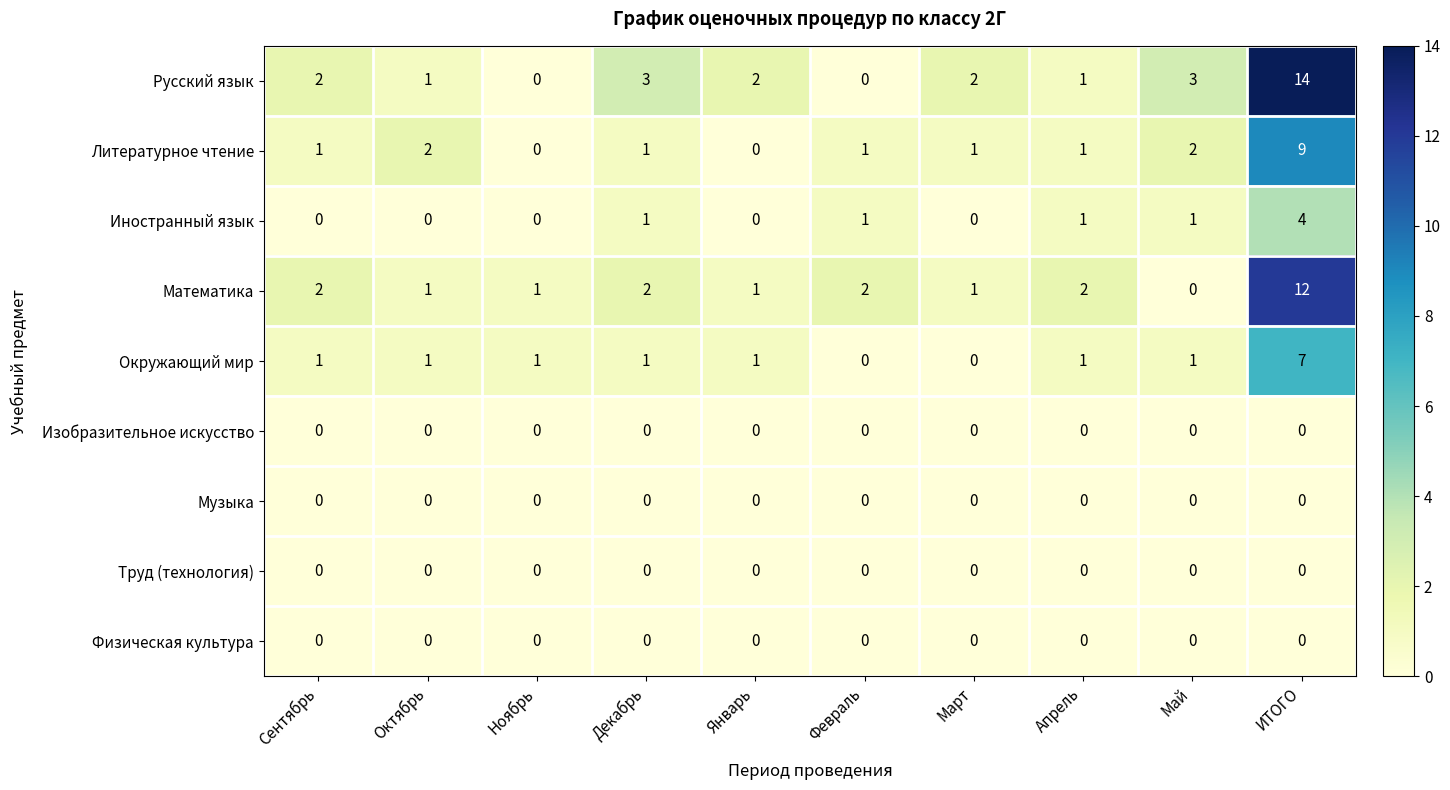

Is the value of Физическая культура at Ноябрь greater than the value of Русский язык at Май?

No